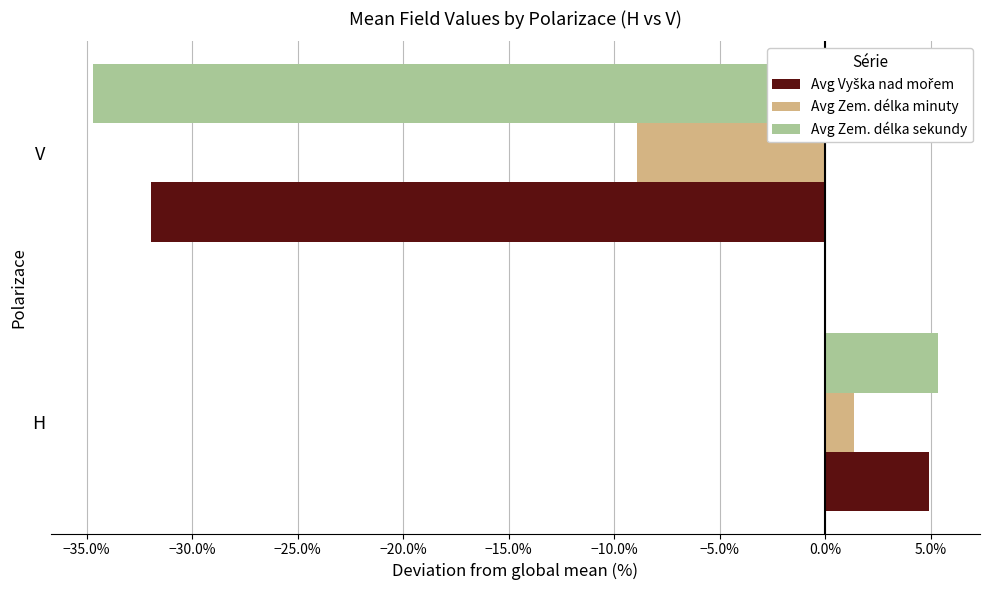

Is it true that Avg Zem. délka sekundy equals -22.0 at V?

False